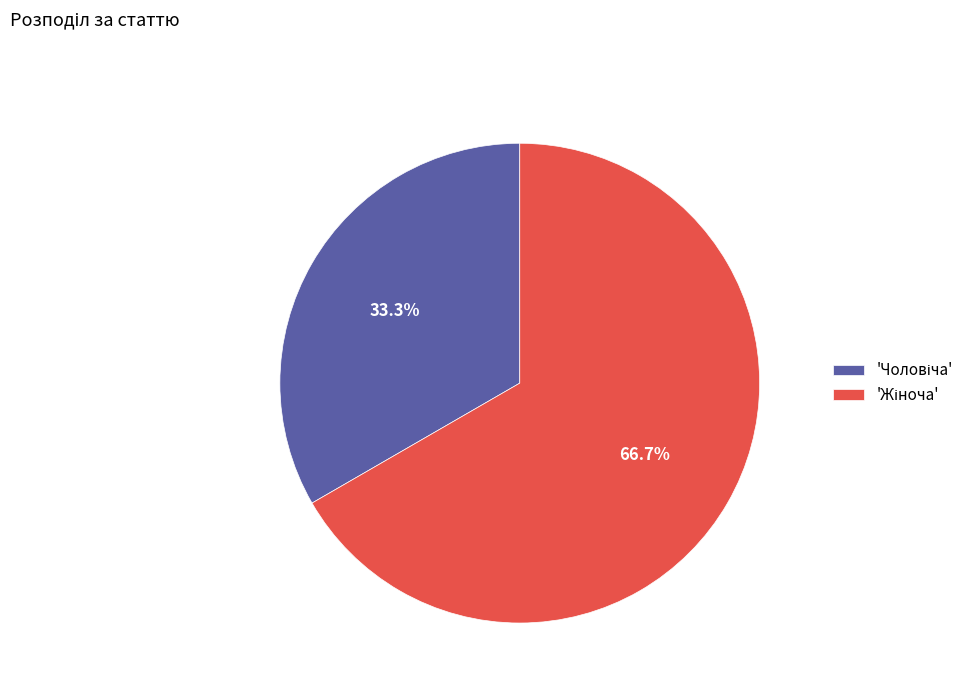

How many slices are in this pie chart?

2